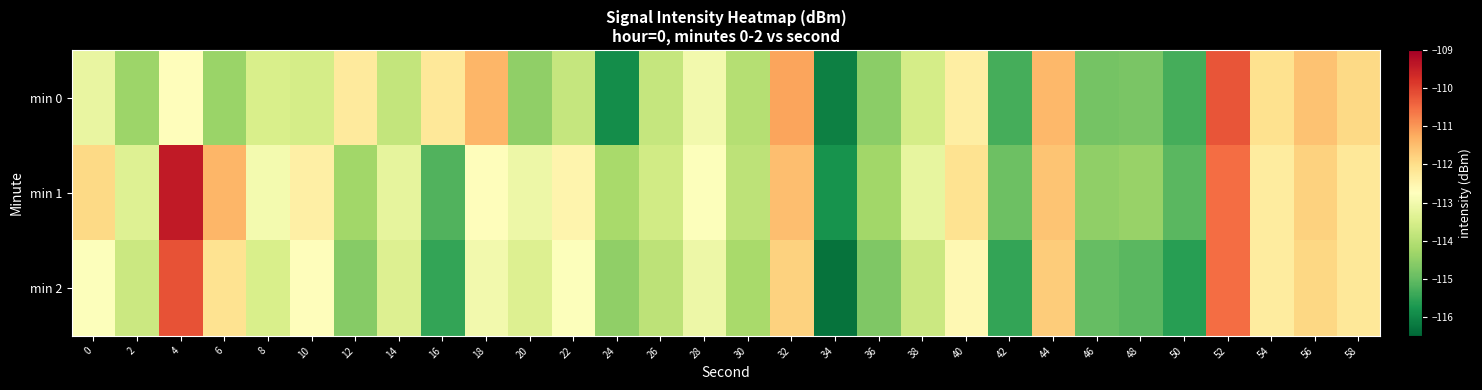

Rank the series at 2 from highest to lowest value.

min 1, min 2, min 0